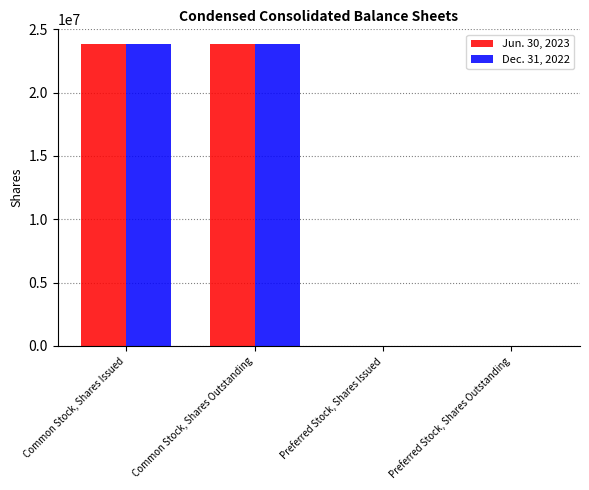

What is the greatest value displayed?

23863639